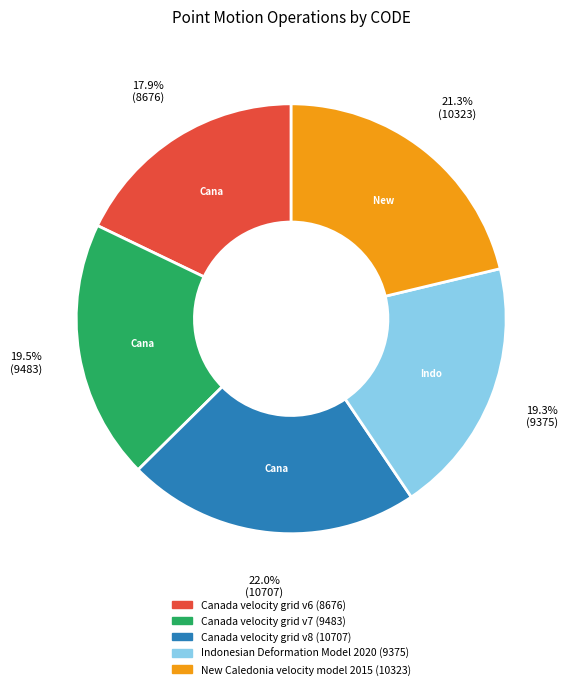

Which has a higher value, Canada velocity grid v8 or Canada velocity grid v7?

Canada velocity grid v8